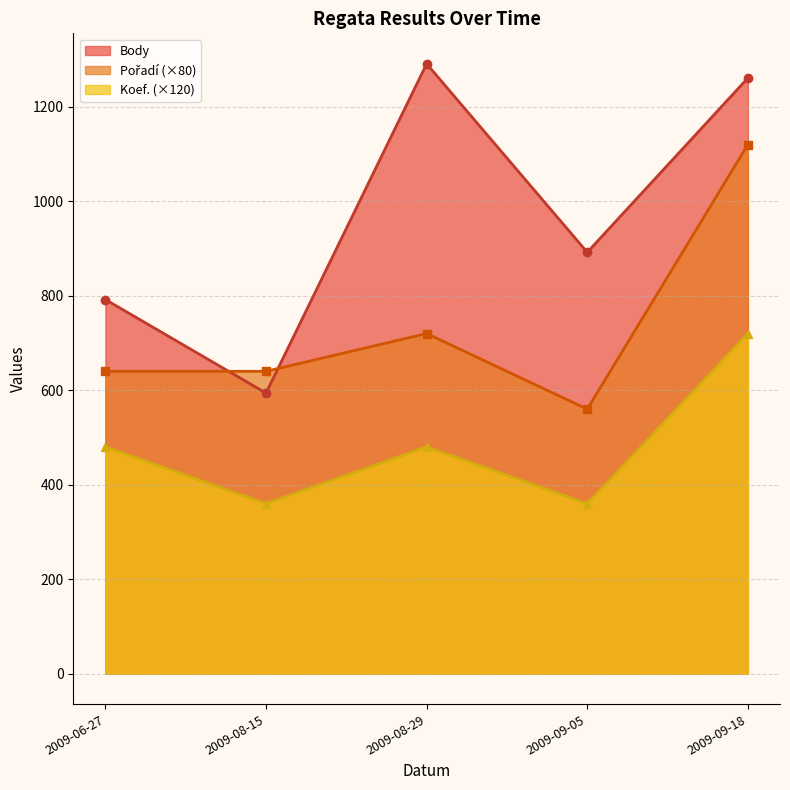

How many data points in Koef. are less than 480?

2